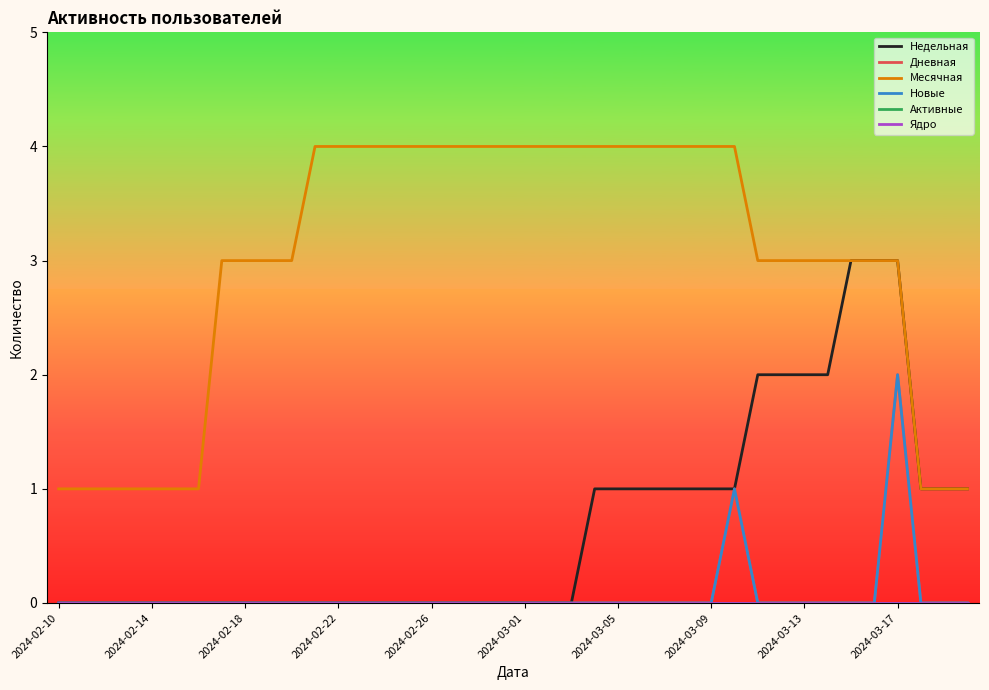

Reading left to right, what are all the values shown in this chart?

Недельная: 0	0	0	0	0	0	0	0	0	0	0	0	0	0	0	0	0	0	0	0	0	0	0	1	1	1	1	1	1	1	2	2	2	2	3	3	3	1	1	1
Дневная: 0	0	0	0	0	0	0	0	0	0	0	0	0	0	0	0	0	0	0	0	0	0	0	0	0	0	0	0	0	1	0	0	0	0	0	0	2	0	0	0
Месячная: 1	1	1	1	1	1	1	3	3	3	3	4	4	4	4	4	4	4	4	4	4	4	4	4	4	4	4	4	4	4	3	3	3	3	3	3	3	1	1	1
Новые: 0	0	0	0	0	0	0	0	0	0	0	0	0	0	0	0	0	0	0	0	0	0	0	0	0	0	0	0	0	1	0	0	0	0	0	0	2	0	0	0
Активные: 0	0	0	0	0	0	0	0	0	0	0	0	0	0	0	0	0	0	0	0	0	0	0	0	0	0	0	0	0	0	0	0	0	0	0	0	0	0	0	0
Ядро: 0	0	0	0	0	0	0	0	0	0	0	0	0	0	0	0	0	0	0	0	0	0	0	0	0	0	0	0	0	0	0	0	0	0	0	0	0	0	0	0